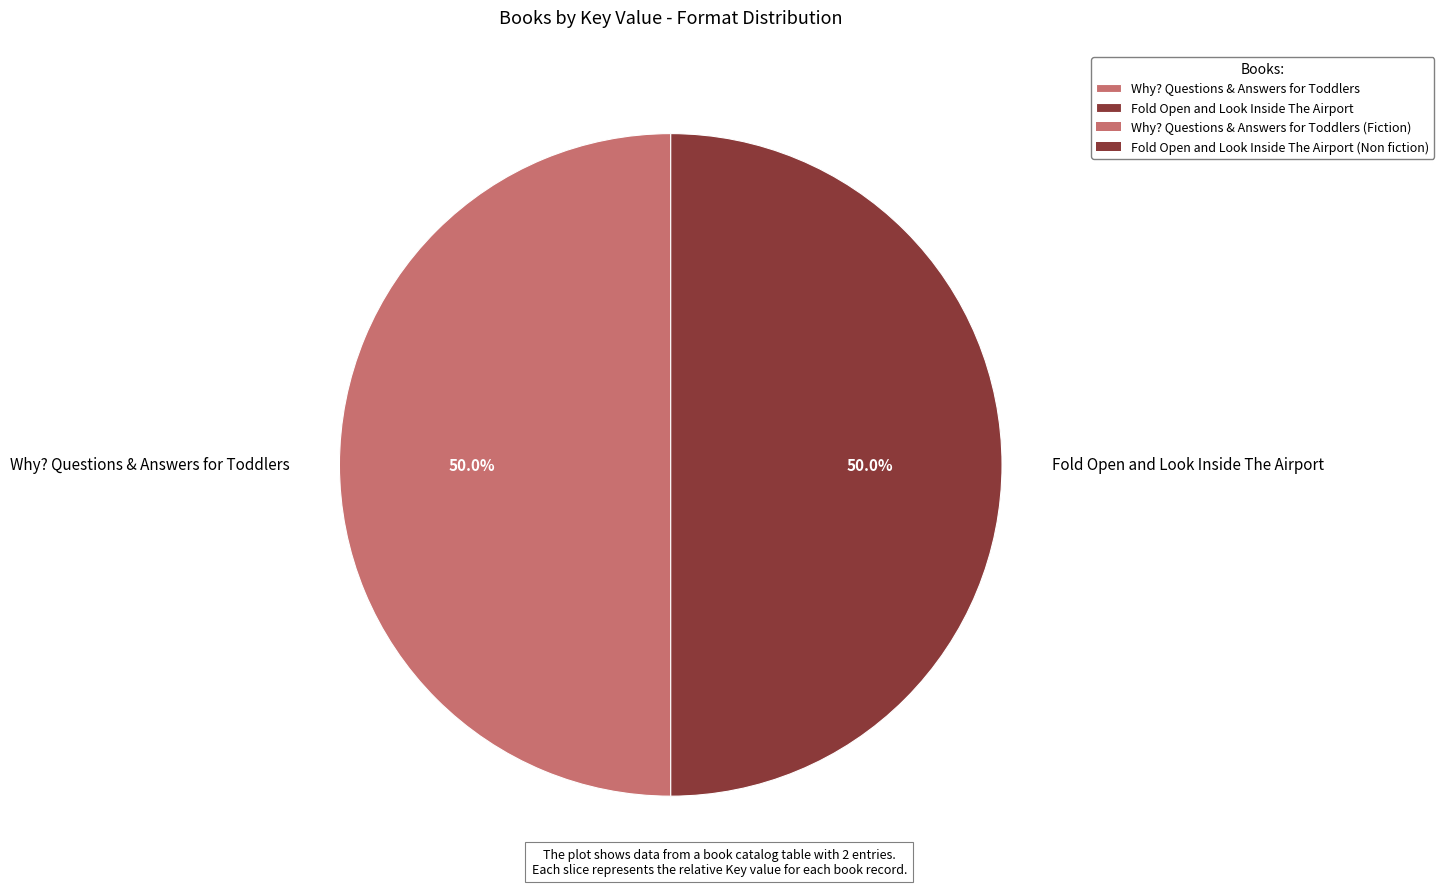

How much of the chart is everything except Why? Questions & Answers for Toddlers?

50.0%